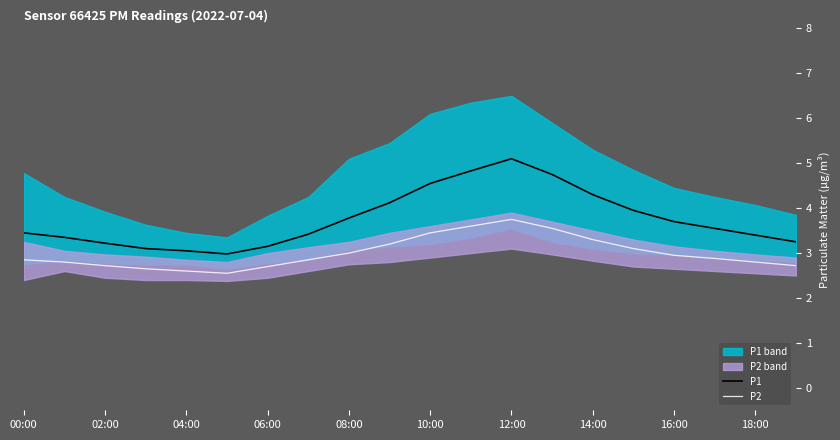

Is it true that P2 equals 3.0 at 08:00?

True